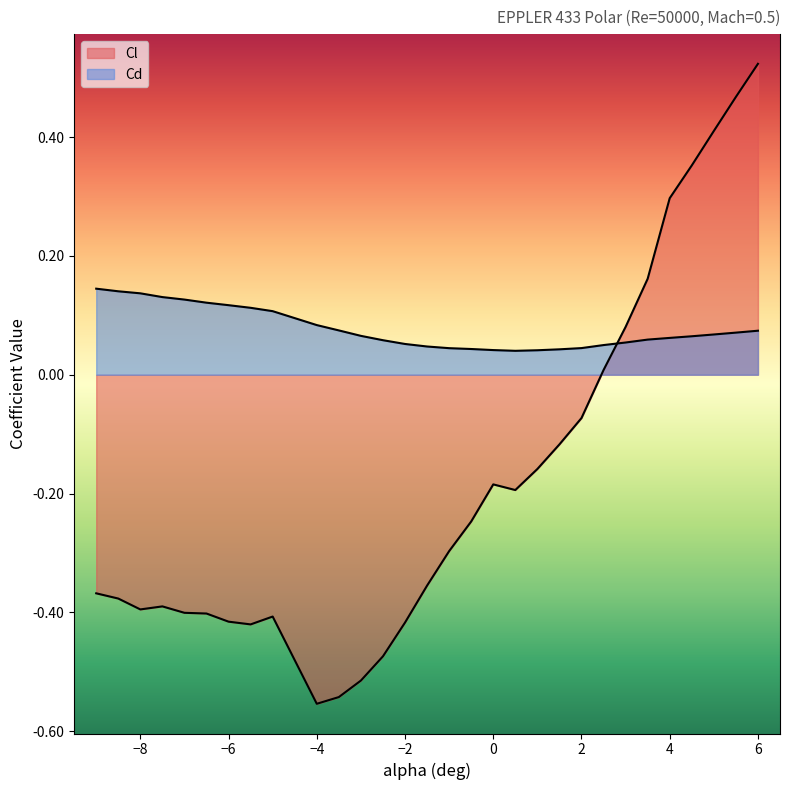

The Cd series shows 0.1 at 4.0. True or false?

False